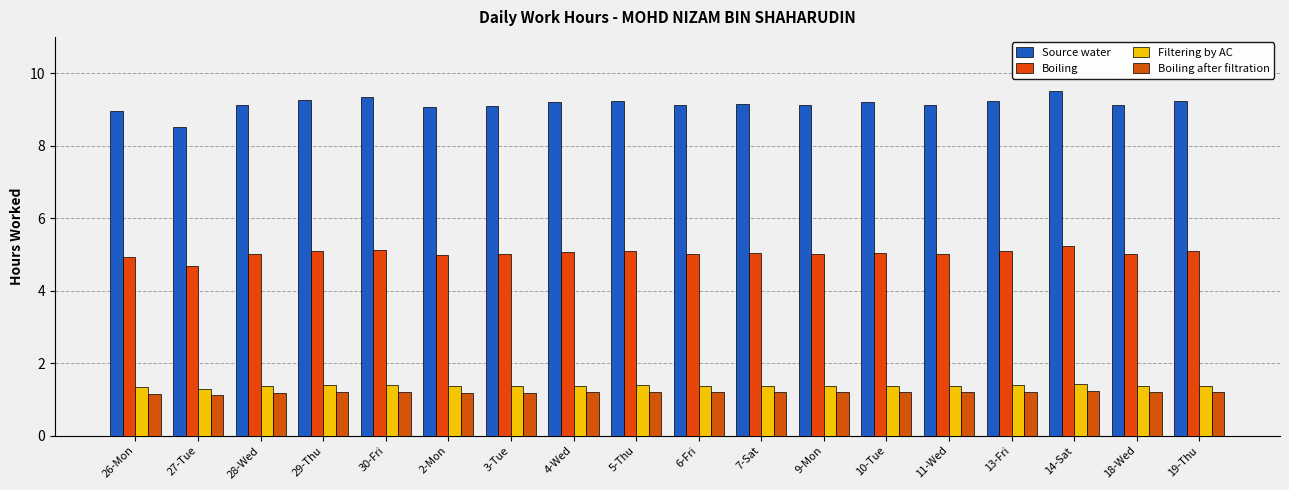

What are all the series names shown in the legend?

Source water, Boiling, Filtering by AC, Boiling after filtration